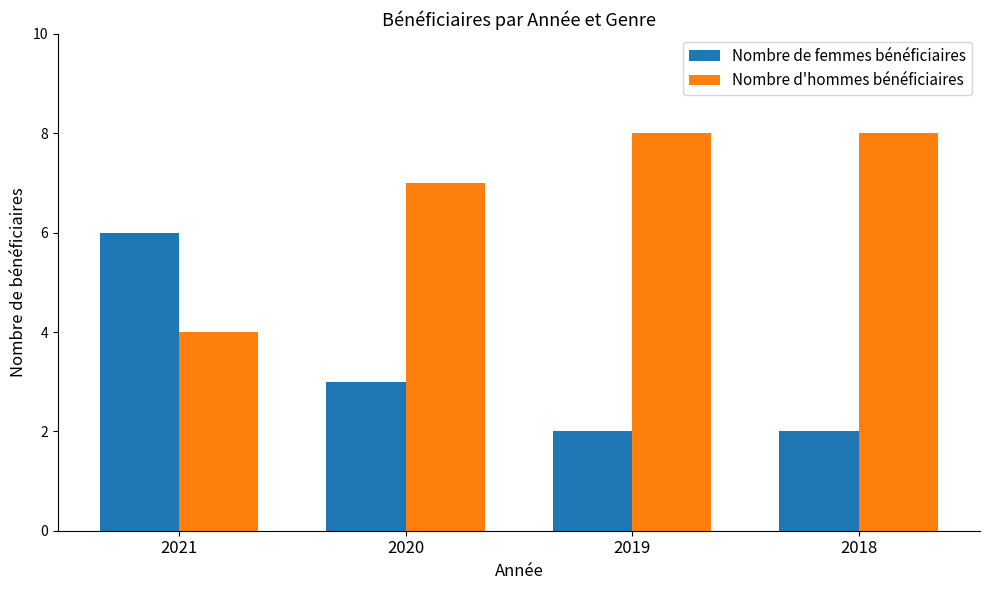

Count the Nombre d'hommes bénéficiaires values in the range 7 to 8.

3